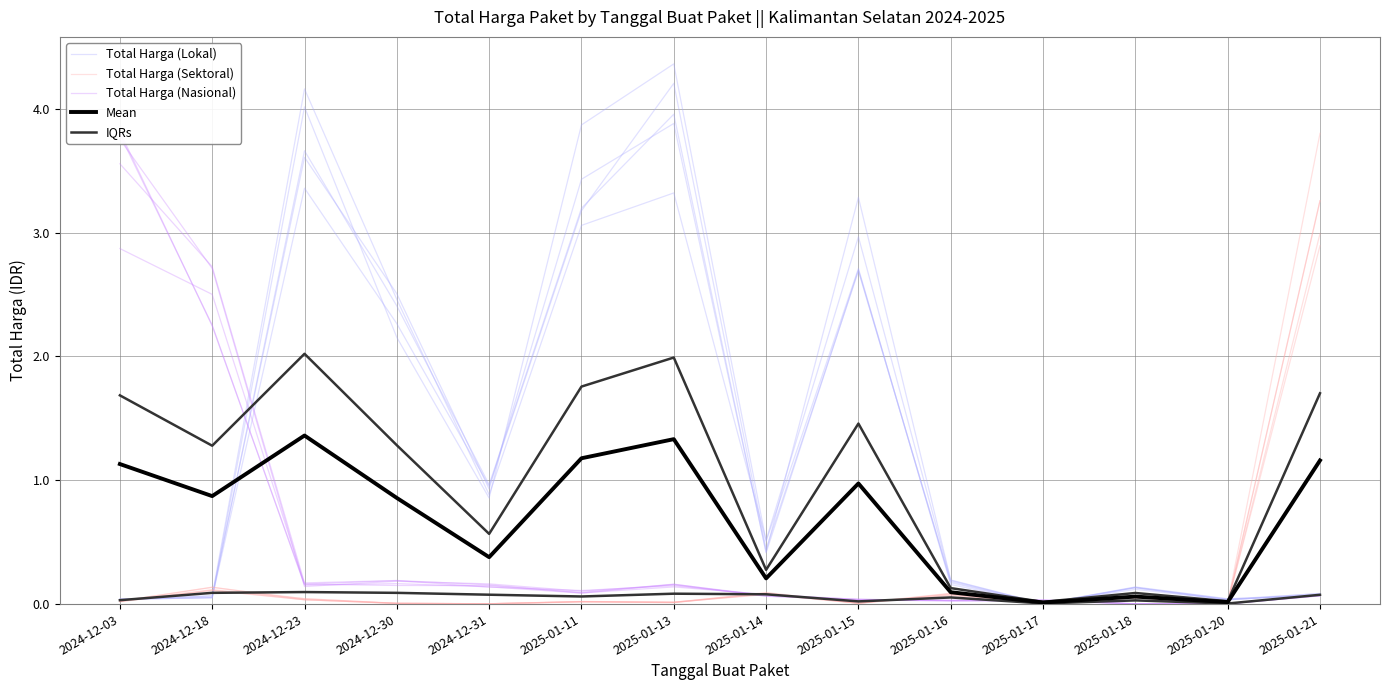

Which series has the largest range (max minus min)?

Total Harga (Lokal)